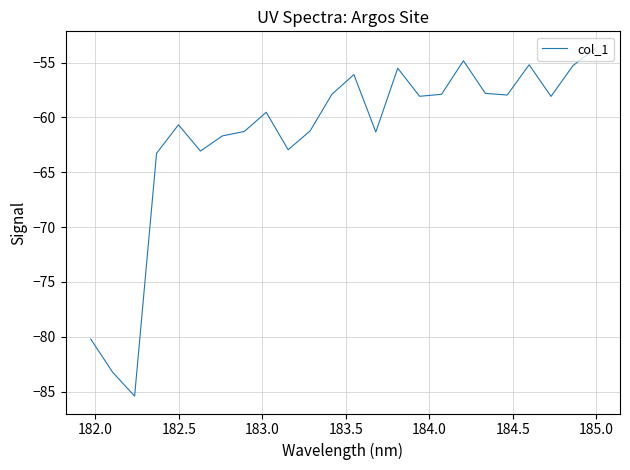

What is the difference between the maximum and second lowest values?

29.5